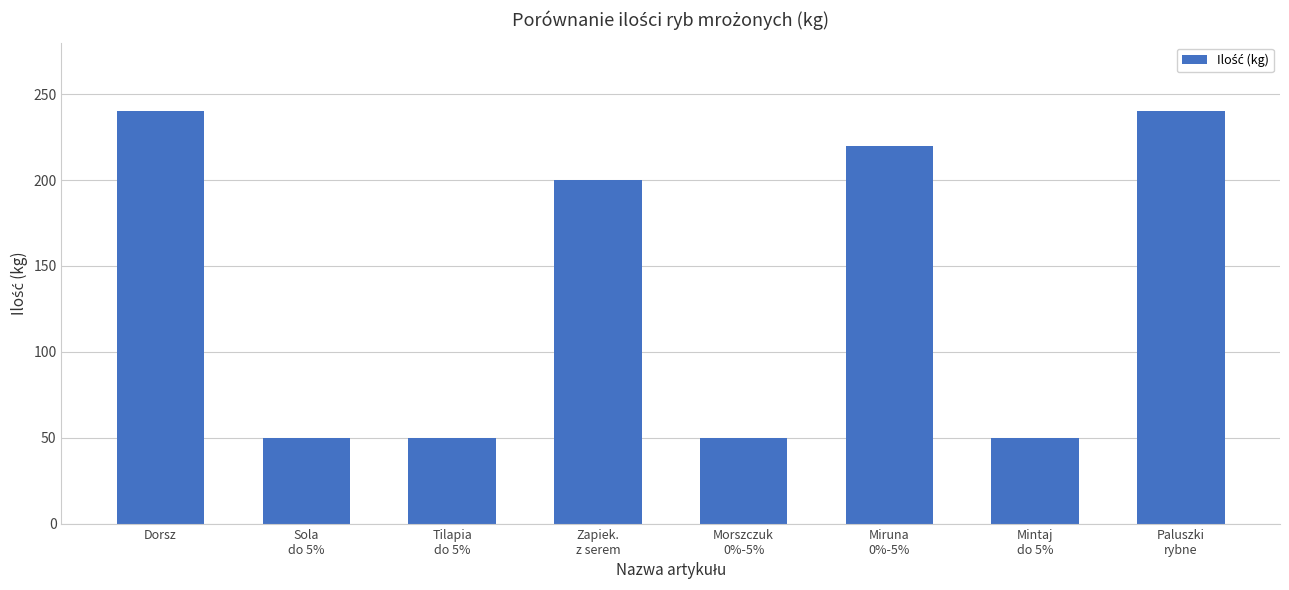

What is the minimum value shown in the chart?

50